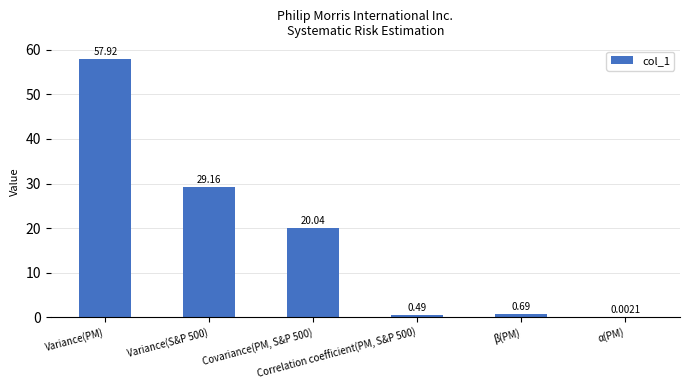

What is the label of the 3rd bar from the left?

Covariance(PM, S&P 500)